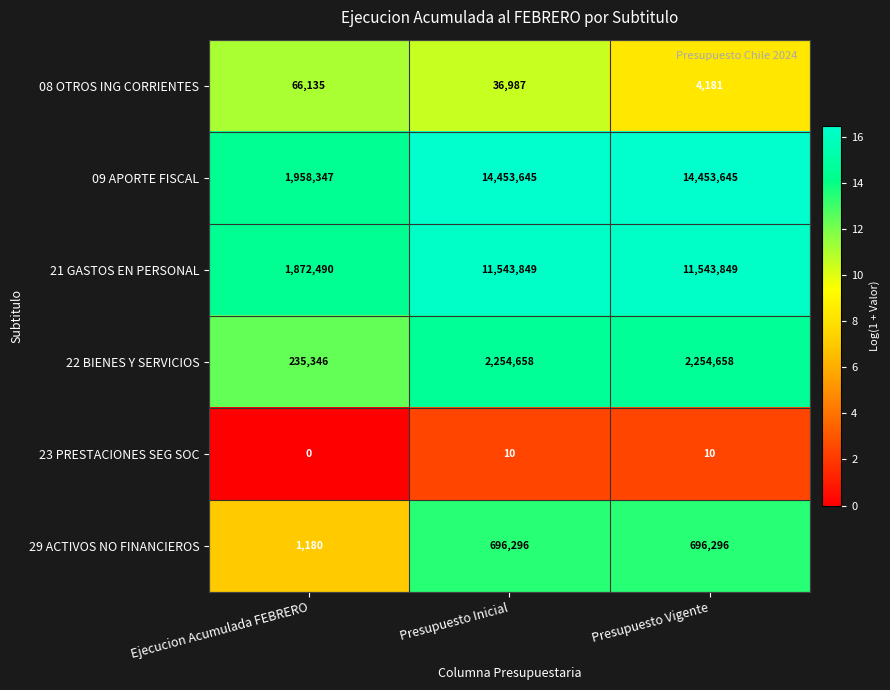

Which category has the lowest value across all series?

Ejecucion Acumulada FEBRERO